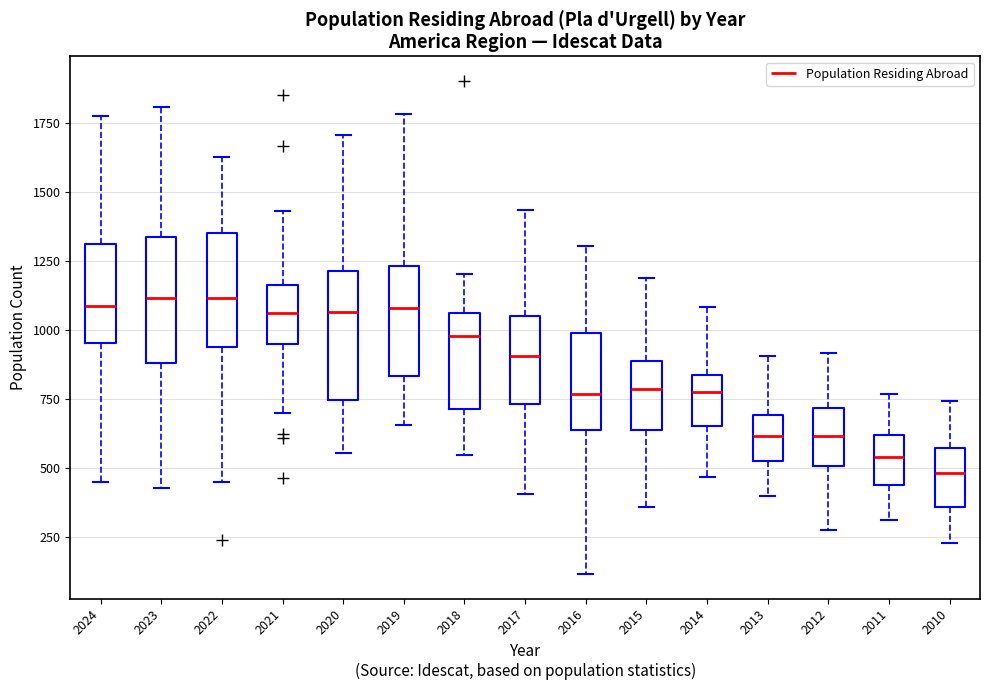

Where does the lower whisker of the box at x = 2020 end on the y-axis? The values are not printed on the chart, so give them approximately, as read against the axis.

550